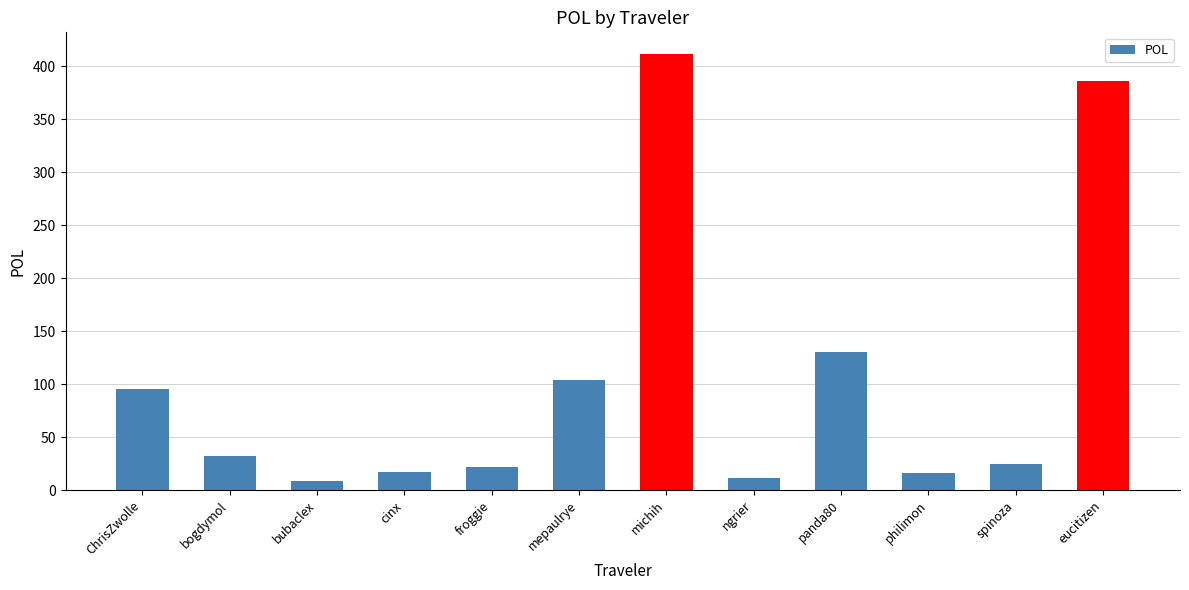

Approximately how many times larger is the value at panda80 compared to eucitizen?

0.3